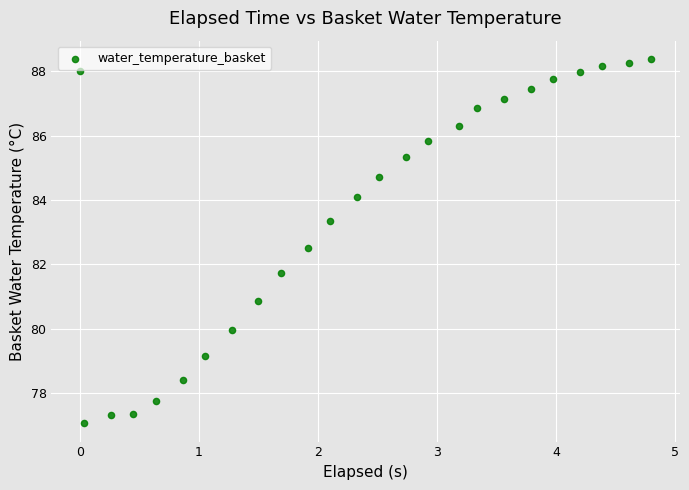

What Y value in the scatter plot is closest to 82?

81.7